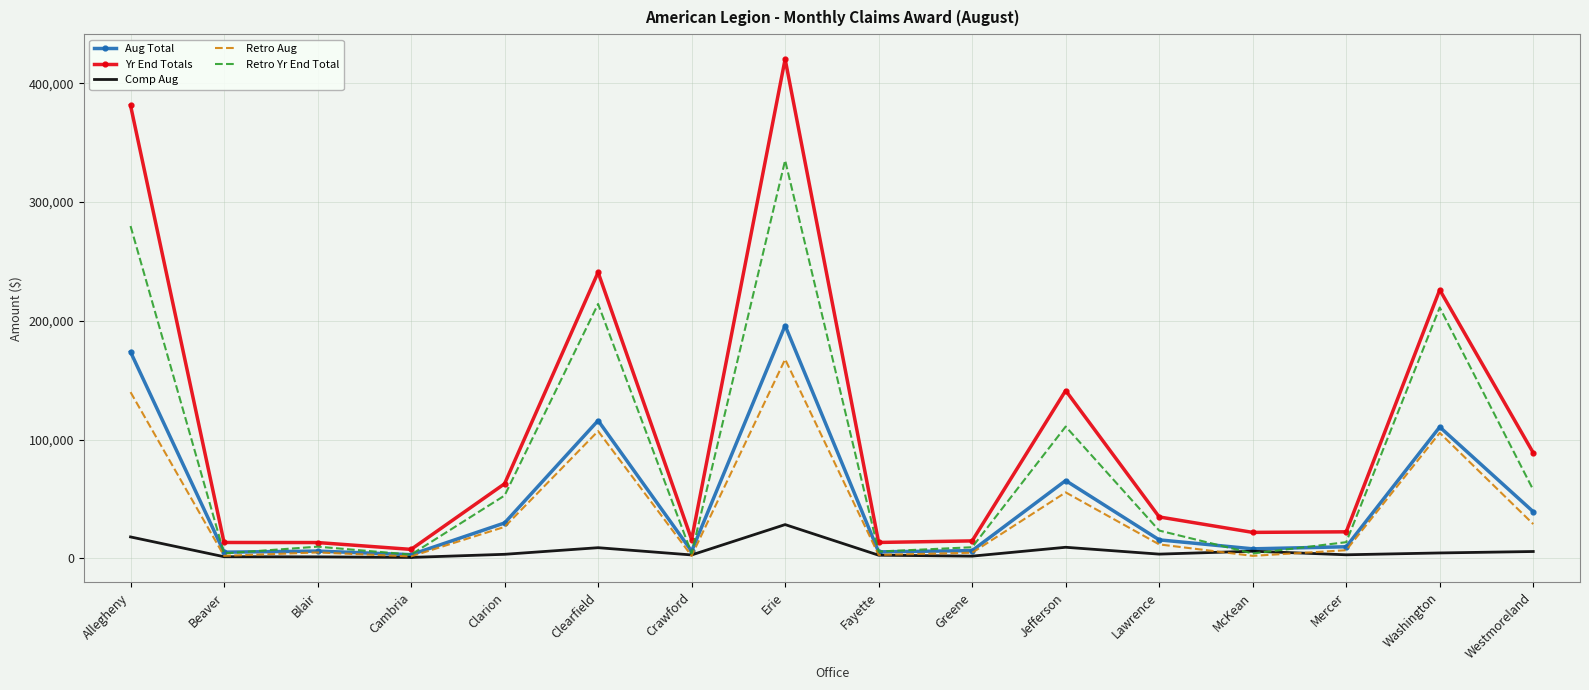

Is the value of Yr End Totals at Erie greater than the value of Retro Aug at Blair?

Yes